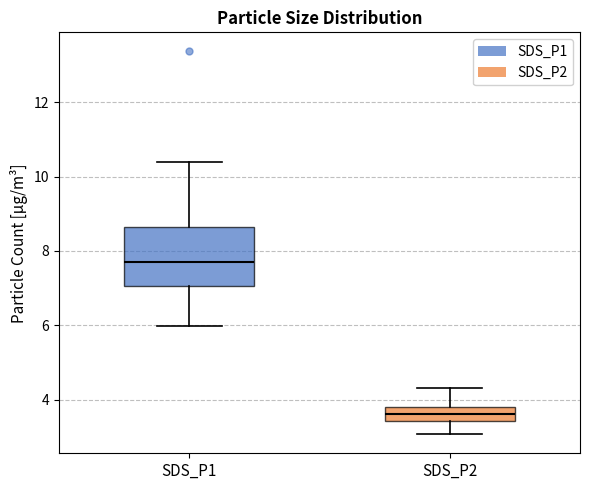

Reading left to right, read every box against the y-axis: the position of its median line, the range the box covers, and the ends of its whiskers. The values are not printed on the chart, so give them approximately, as read against the axis.

SDS_P1: median 7.8, box 7.0 to 8.6, whiskers 6.0 to 10.4
SDS_P2: median 3.6, box 3.4 to 3.8, whiskers 3.0 to 4.4